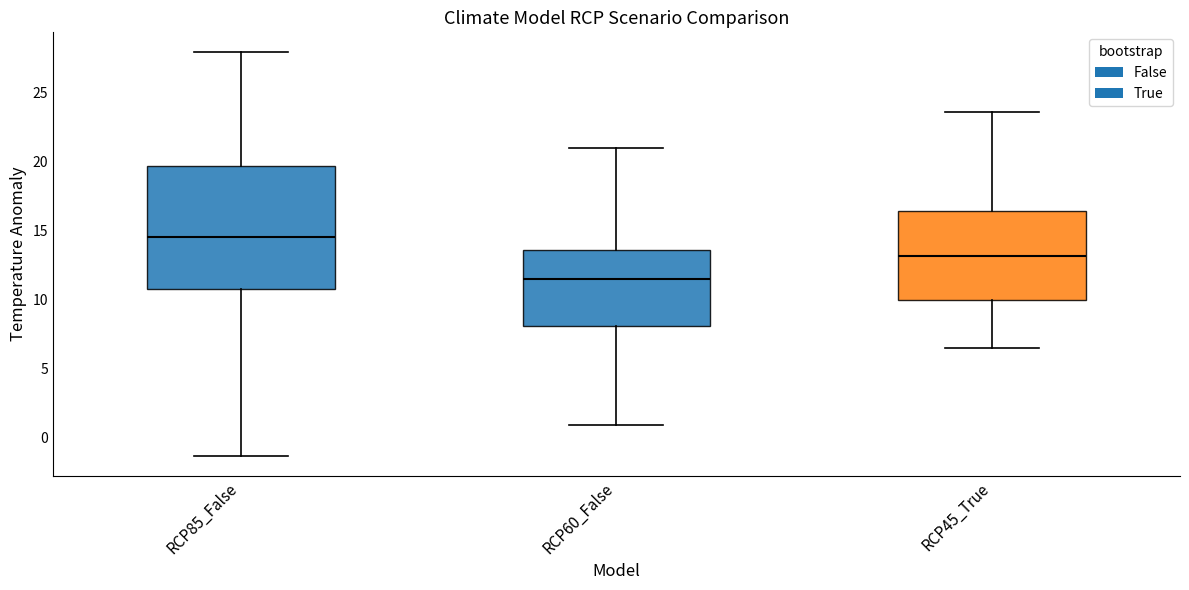

Reading left to right, read every box against the y-axis: the position of its median line, the range the box covers, and the ends of its whiskers. The values are not printed on the chart, so give them approximately, as read against the axis.

RCP85_False: median 14.5, box 11.0 to 19.5, whiskers -1.5 to 28.0
RCP60_False: median 11.5, box 8.0 to 13.5, whiskers 1.0 to 21.0
RCP45_True: median 13.0, box 10.0 to 16.5, whiskers 6.5 to 23.5